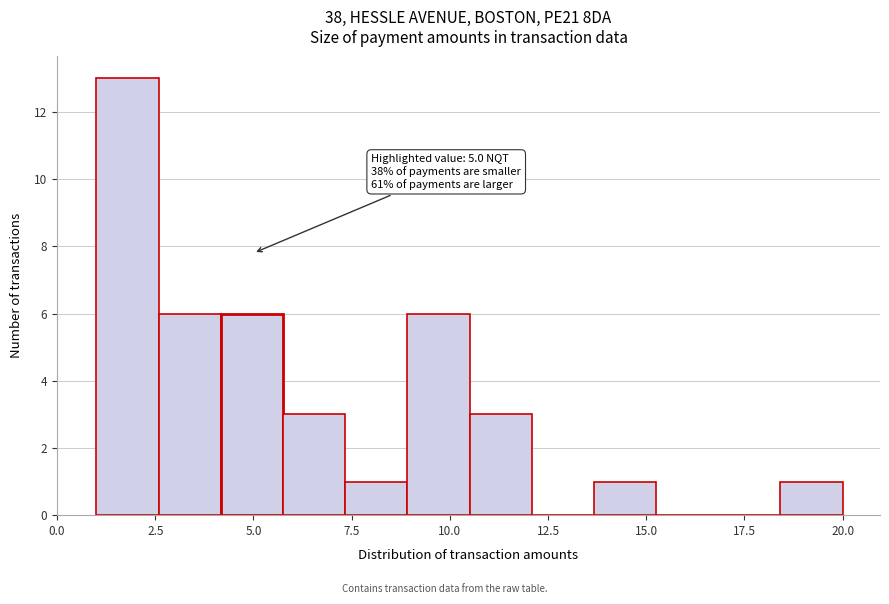

Read against the x-axis, roughly where is the centre of the tallest bar?

2.0